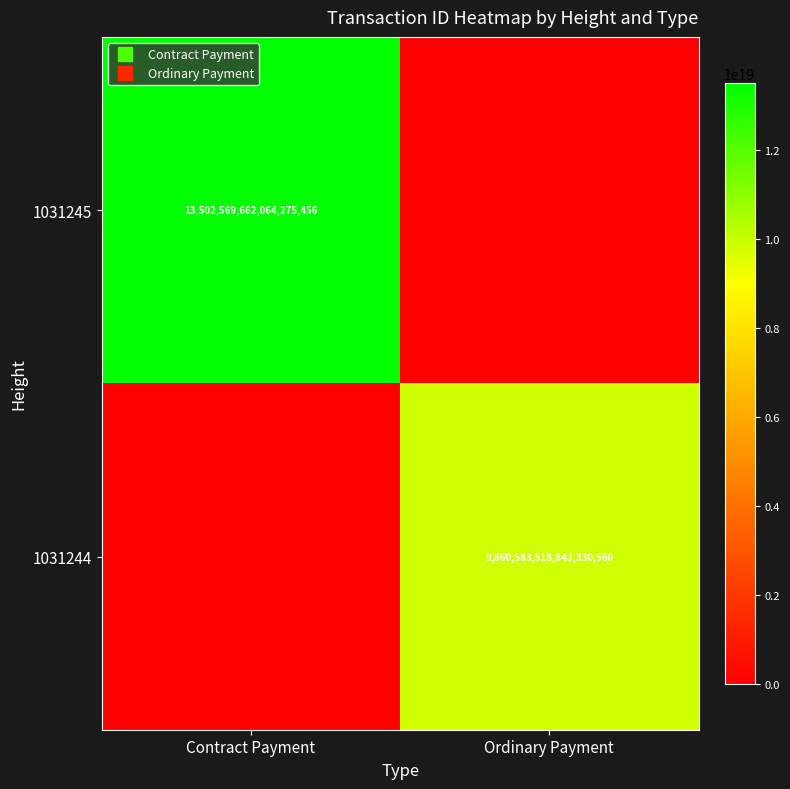

True or false: 1031244 has a value of 9860583518843330560 at Ordinary Payment.

True